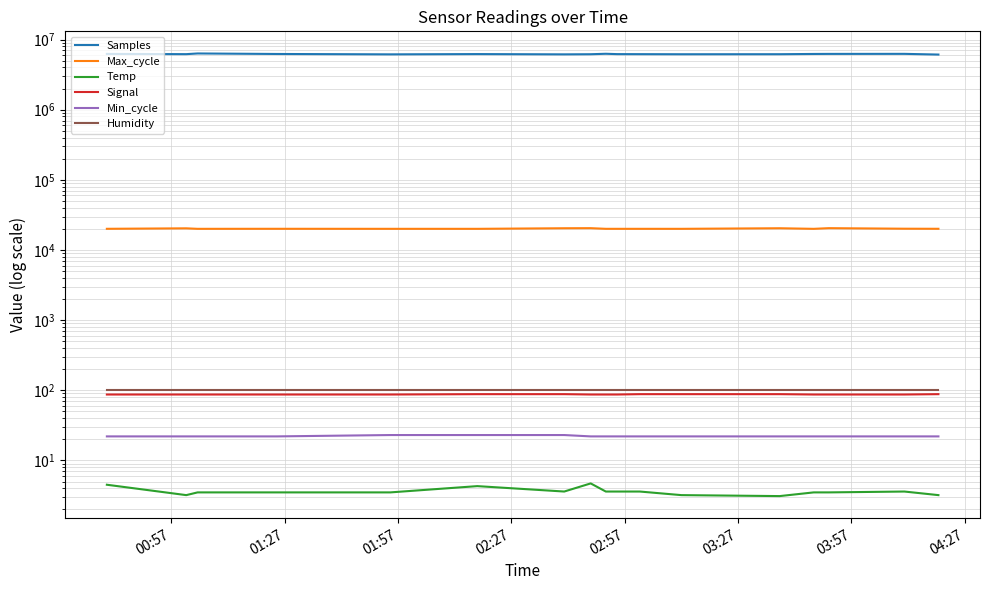

At which category does Max_cycle reach its first local valley?

01:57